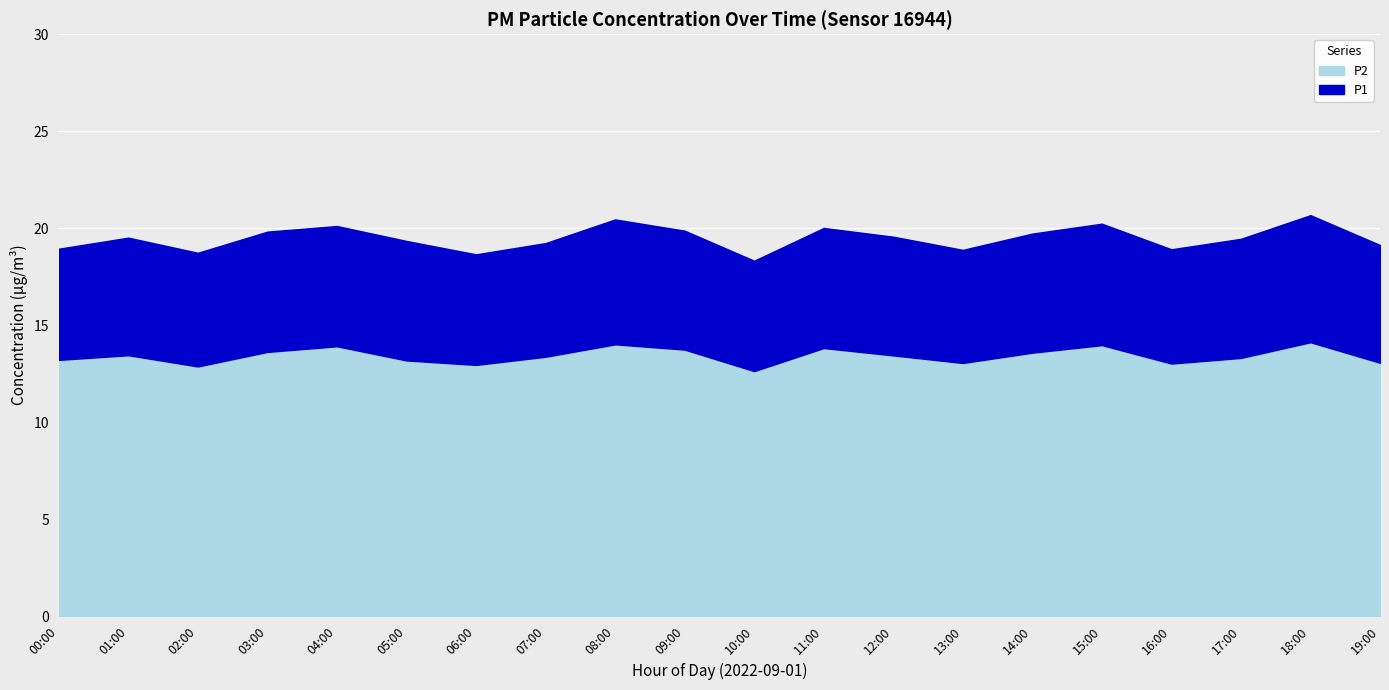

What is the difference between the maximum and minimum values in the P2 series?

1.5